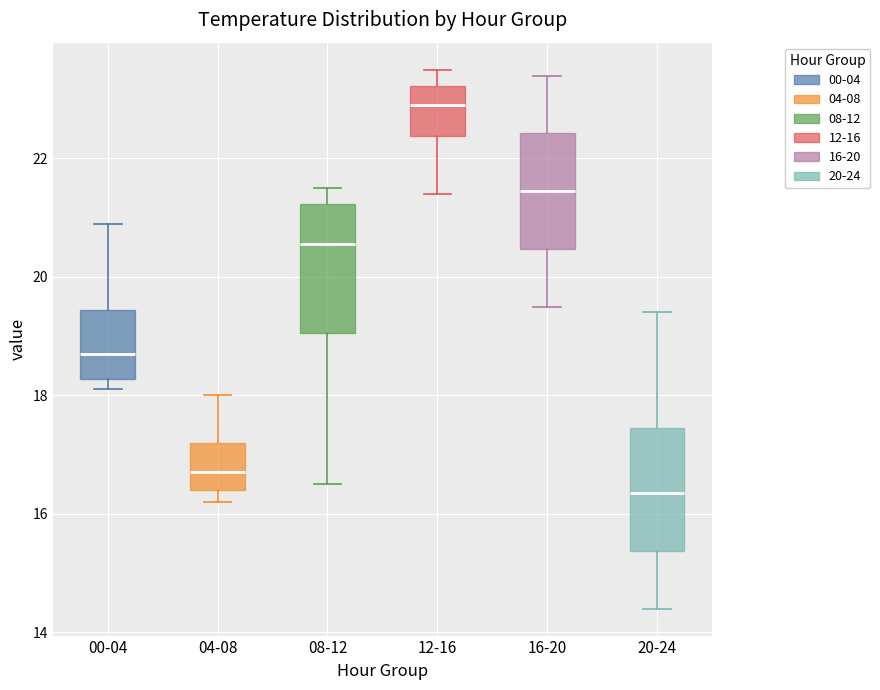

Reading left to right, transcribe this box plot: for each box, give where its median line is, the range the box spans, and where its two whiskers end, as read against the y-axis. The values are not printed on the chart, so give them approximately, as read against the axis.

00-04: median 18.8, box 18.2 to 19.4, whiskers 18.2 (just below the box's lower edge) to 21.0
04-08: median 16.8, box 16.4 to 17.2, whiskers 16.2 to 18.0
08-12: median 20.6, box 19.0 to 21.2, whiskers 16.6 to 21.6
12-16: median 23.0, box 22.4 to 23.2, whiskers 21.4 to 23.6
16-20: median 21.4, box 20.4 to 22.4, whiskers 19.6 to 23.4
20-24: median 16.4, box 15.4 to 17.4, whiskers 14.4 to 19.4